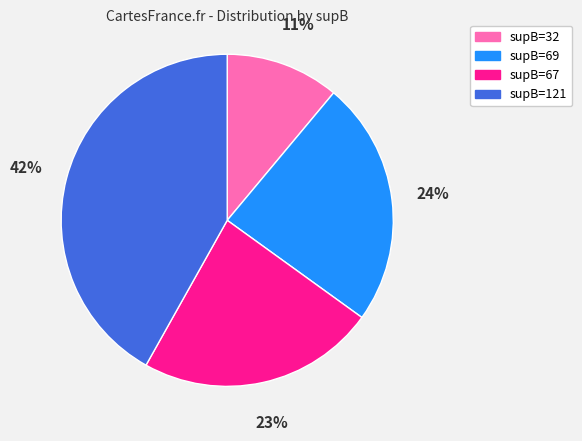

What is the largest slice in the pie chart?

supB=121